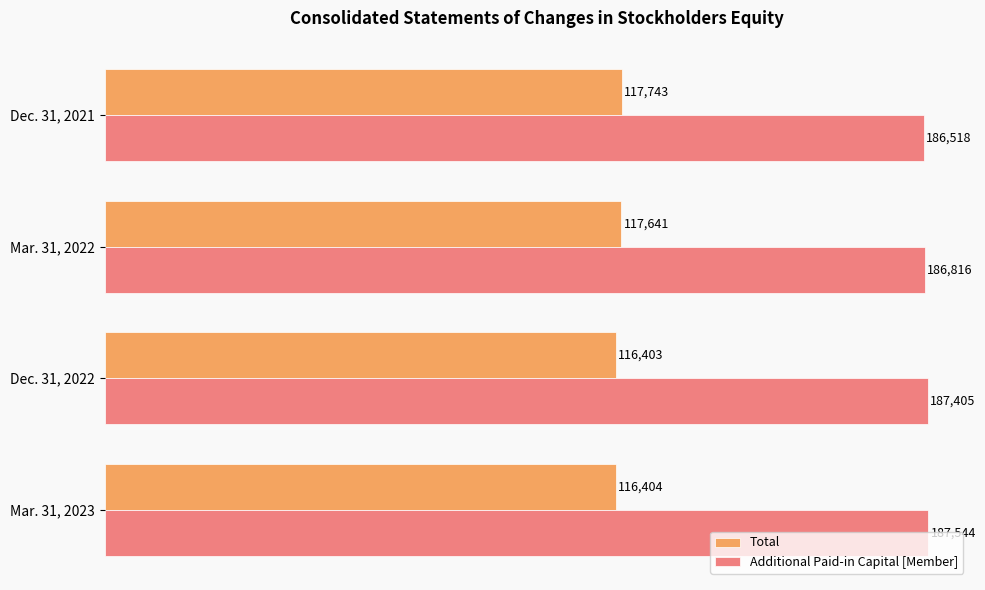

What are all the series names shown in the legend?

Total, Additional Paid-in Capital [Member]